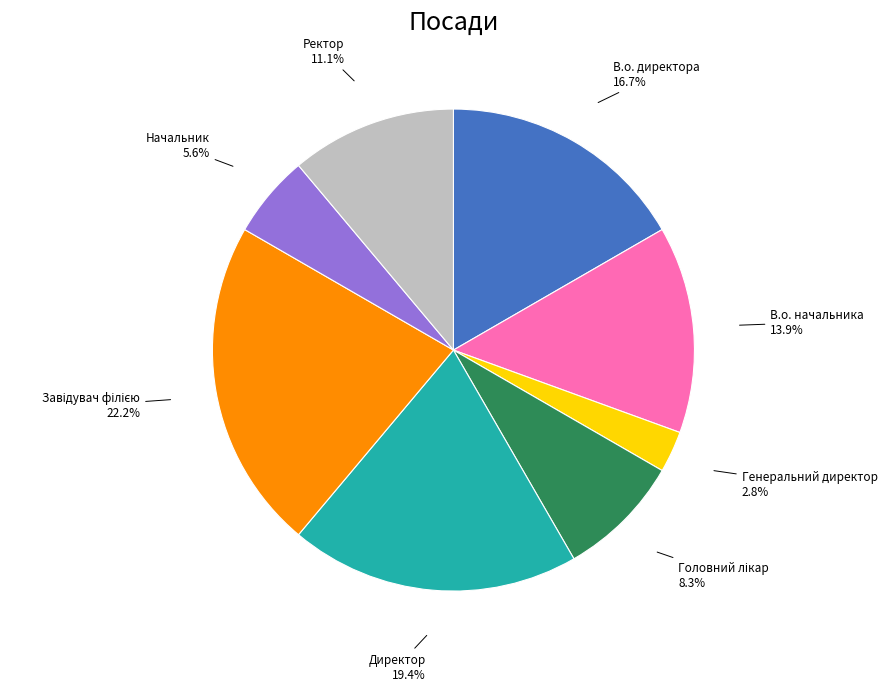

To the nearest percent, what percentage of the pie is Директор?

19%